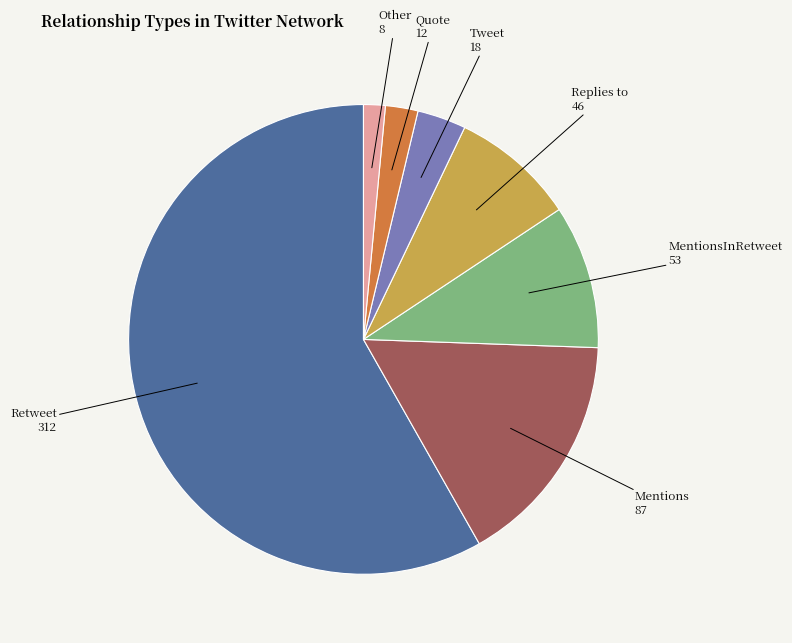

How many slices are in this pie chart?

7